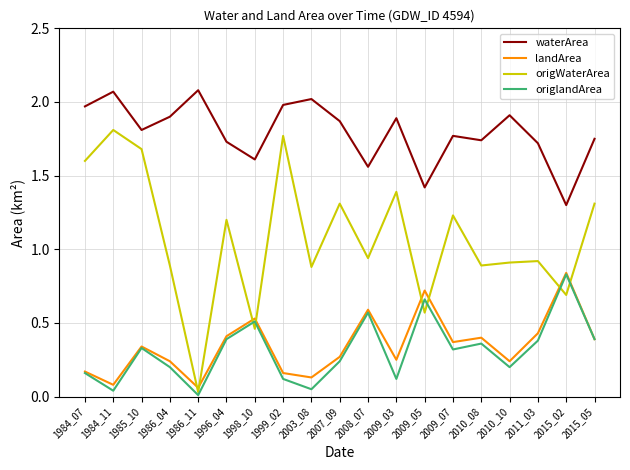

At which category does origlandArea reach its first local valley?

1984_11